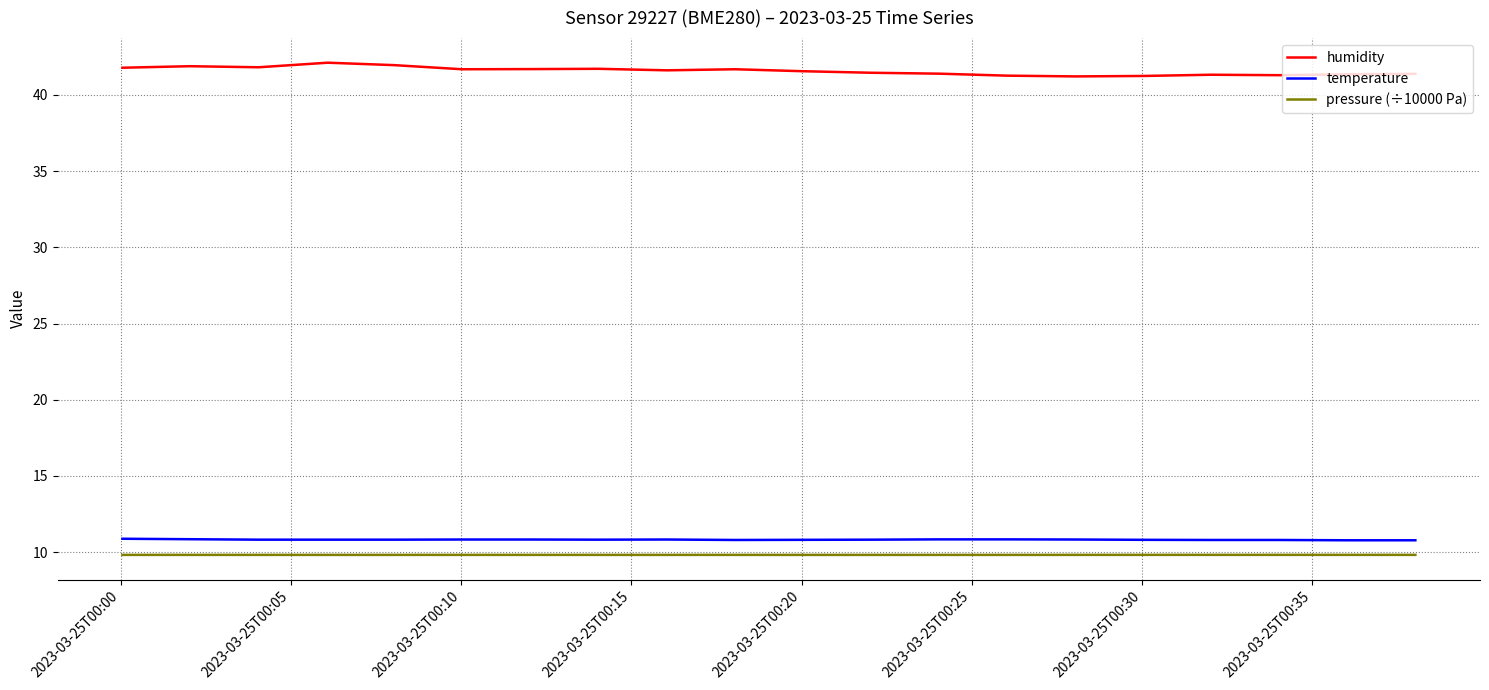

What is the minimum value for pressure (÷10000 Pa)?

9.8